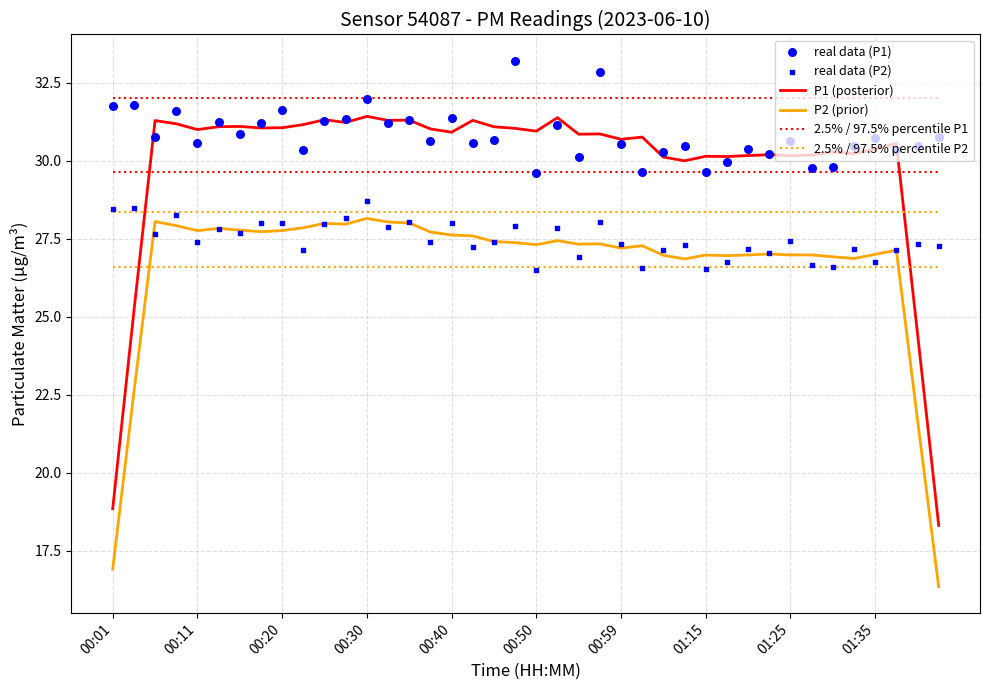

True or false: P2 (prior) and 2.5% / 97.5% percentile P1 intersect in this chart.

False